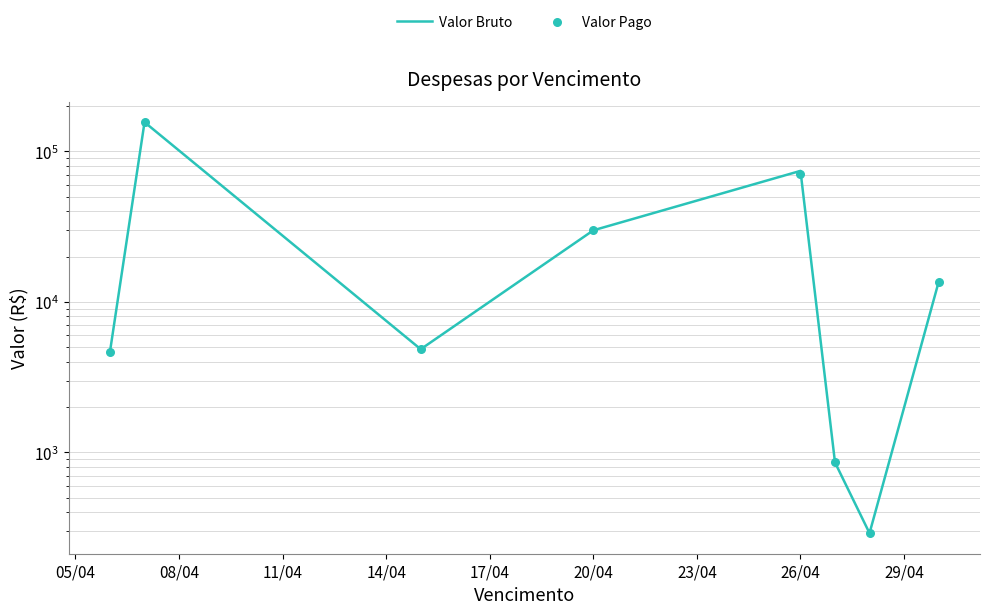

Which series contains the highest Y value?

Valor Bruto